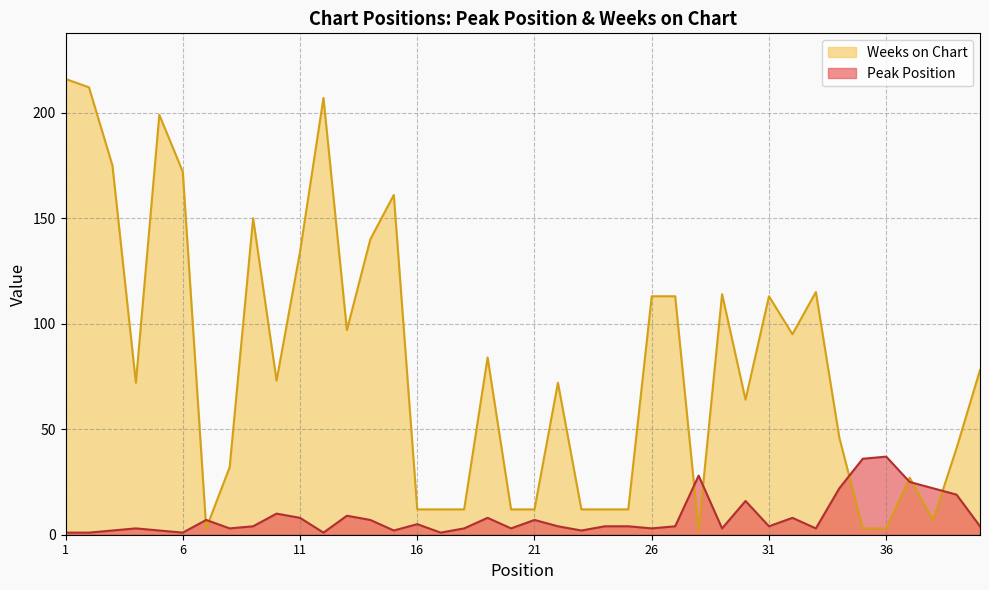

Rank the series by their average value, from lowest to highest.

Peak Position, Weeks on Chart